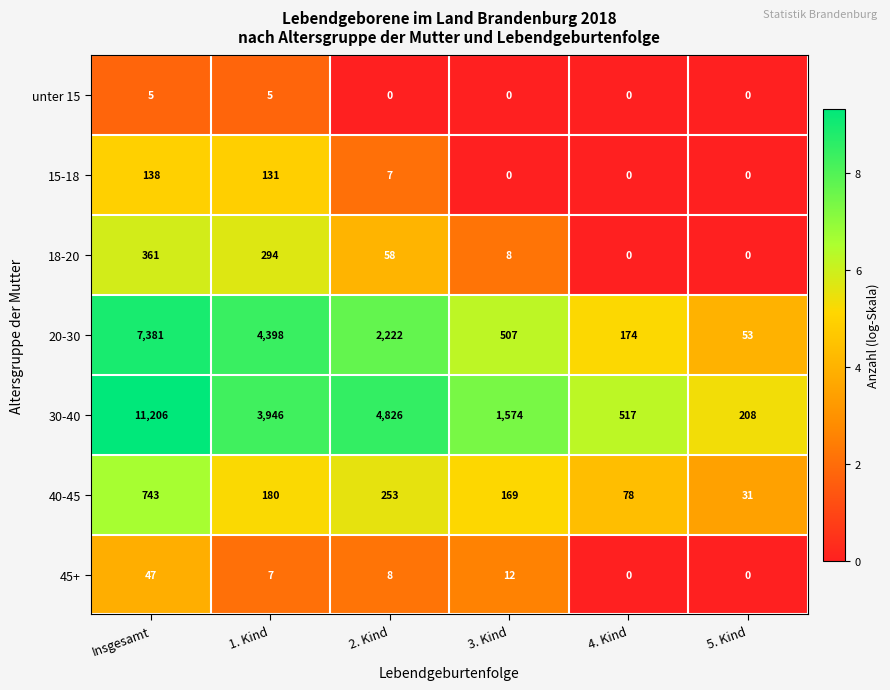

What is the greatest value displayed?

11206